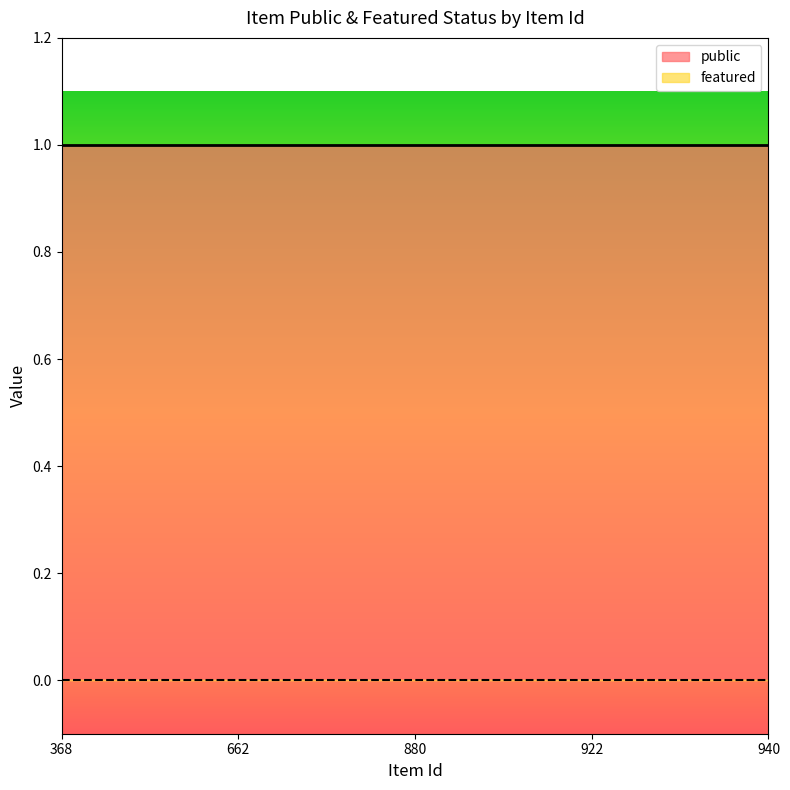

How many distinct data groups are displayed?

2